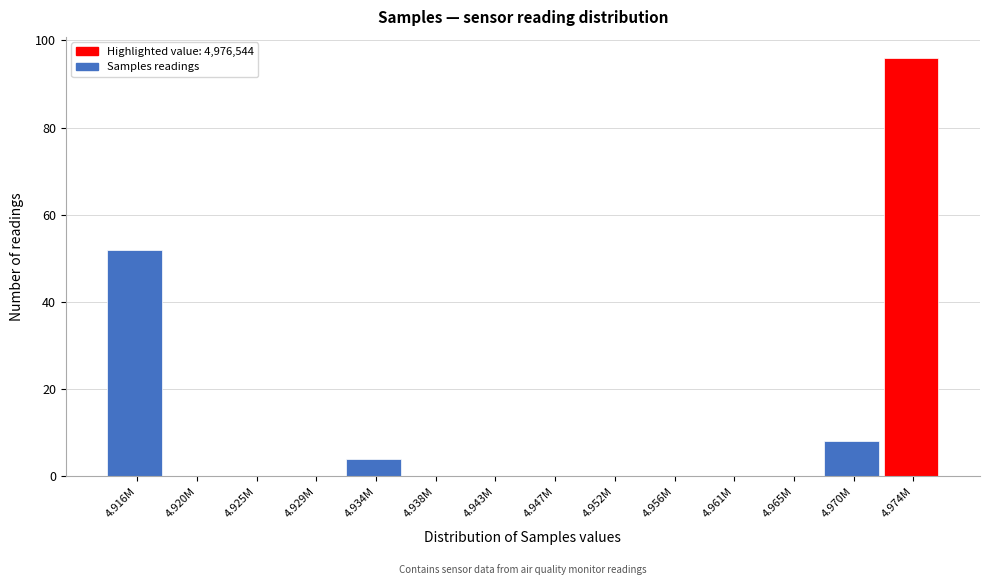

Reading left to right, list all the values displayed in this chart.

4.916M=52	4.920M=0	4.925M=0	4.929M=0	4.934M=4	4.938M=0	4.943M=0	4.947M=0	4.952M=0	4.956M=0	4.961M=0	4.965M=0	4.970M=8	4.974M=96